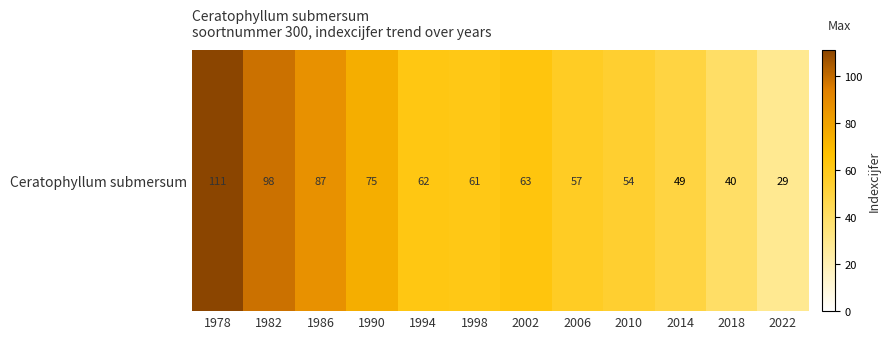

Which category has the lowest value across all series?

2022